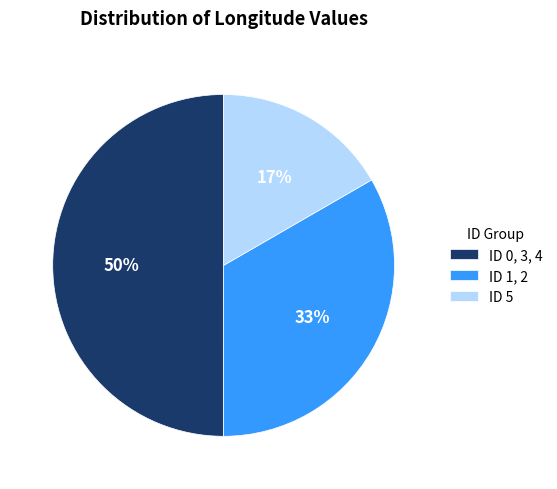

To the nearest percent, what percentage of the pie is ID 1, 2?

33%